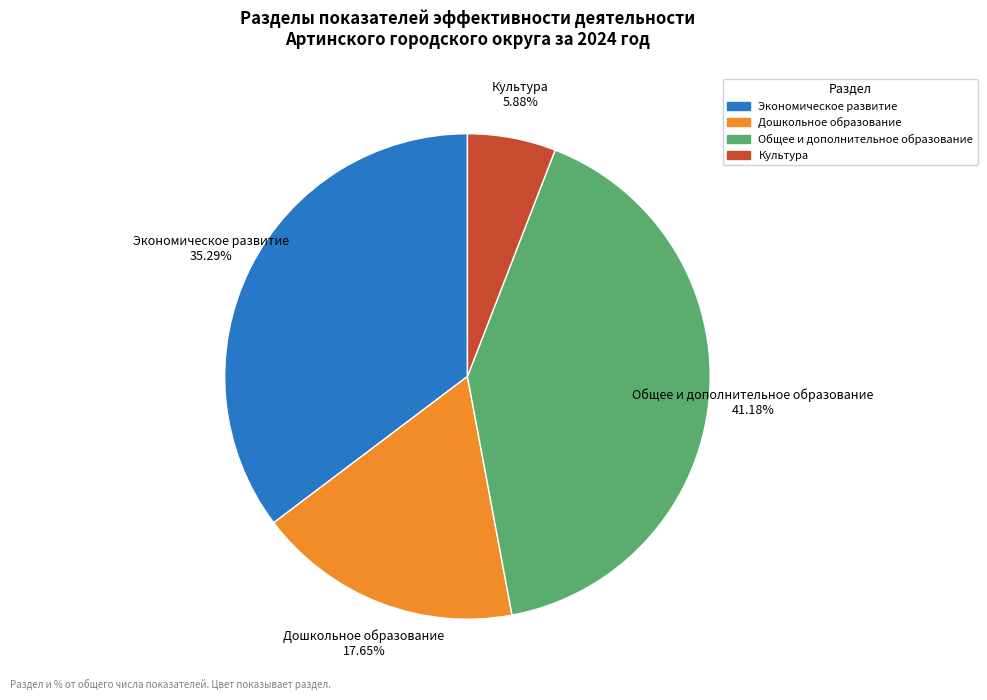

To the nearest percent, what is the difference between the largest and smallest slice percentages?

35%